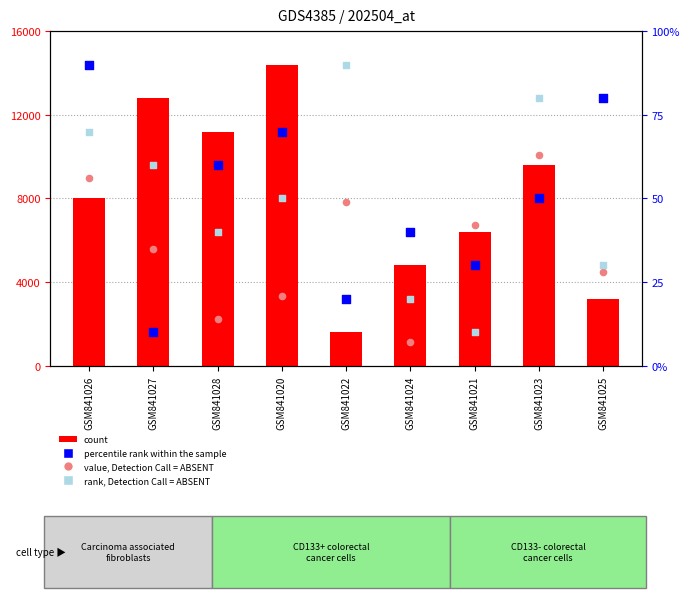

Is the value of rank, Detection Call = ABSENT at GSM841022 greater than the value of value, Detection Call = ABSENT at GSM841027?

No